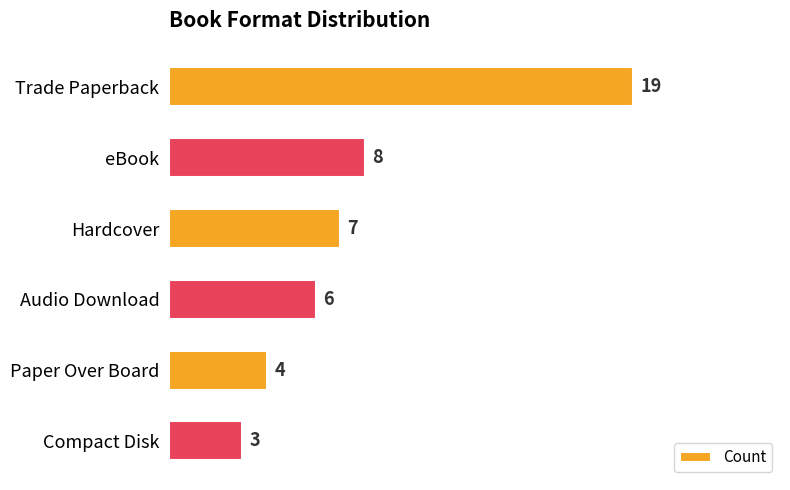

What is the smallest value displayed?

3